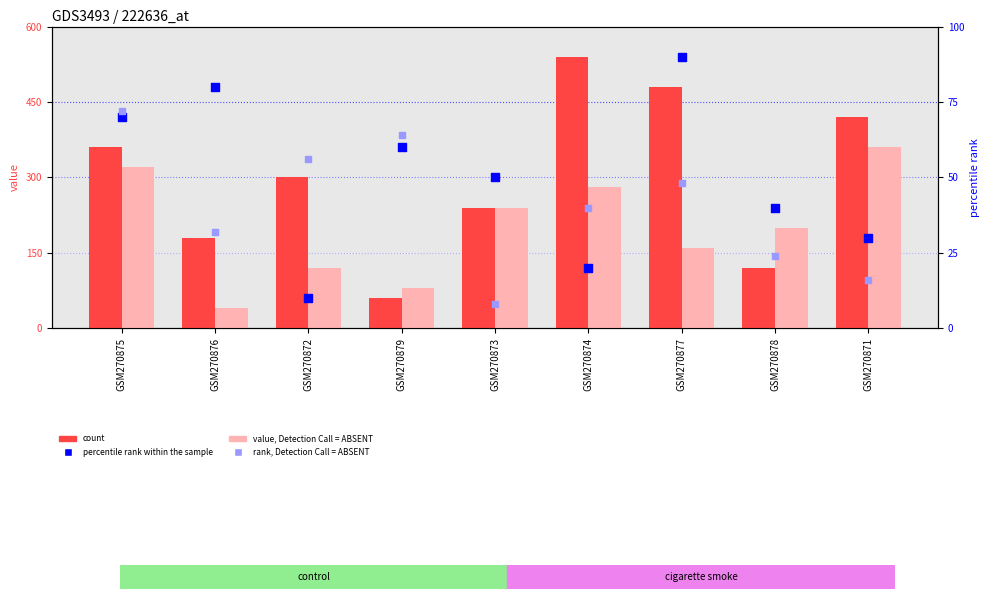

What is the total value across all series at GSM270878?

384